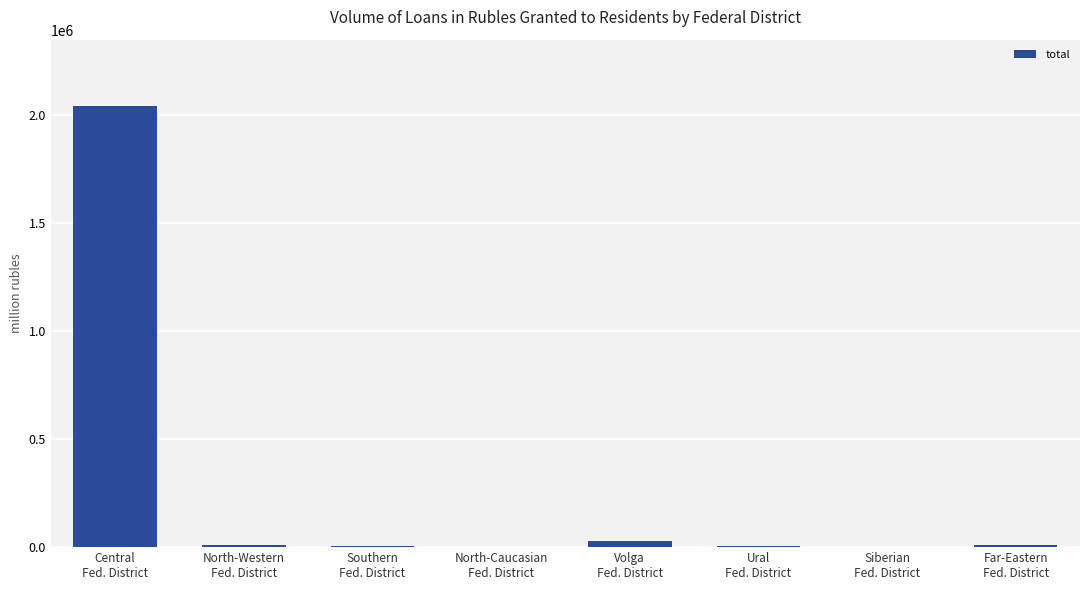

What is the sum of all values?

2105240